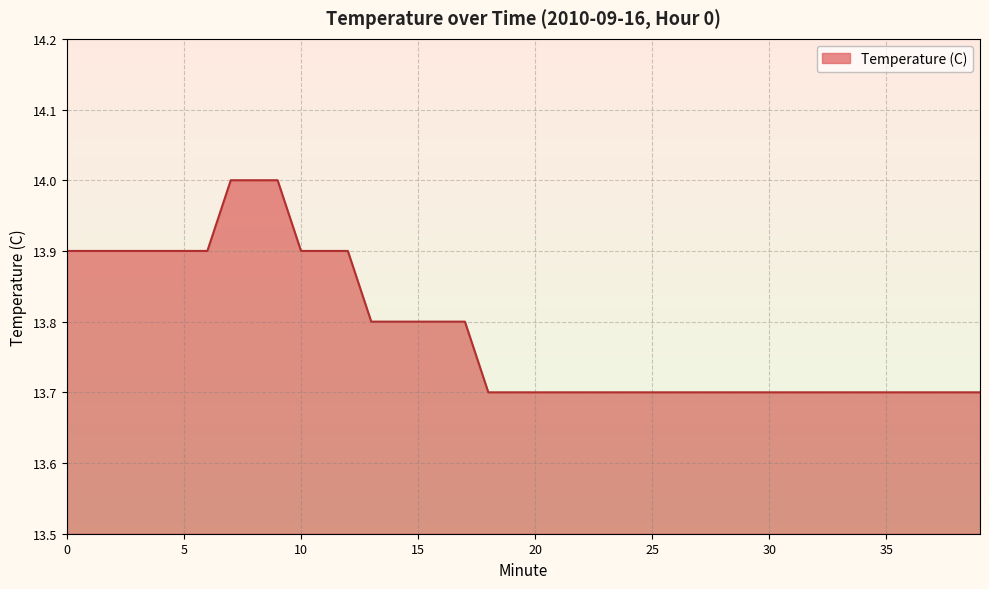

What is the difference between the second highest and minimum values?

0.3